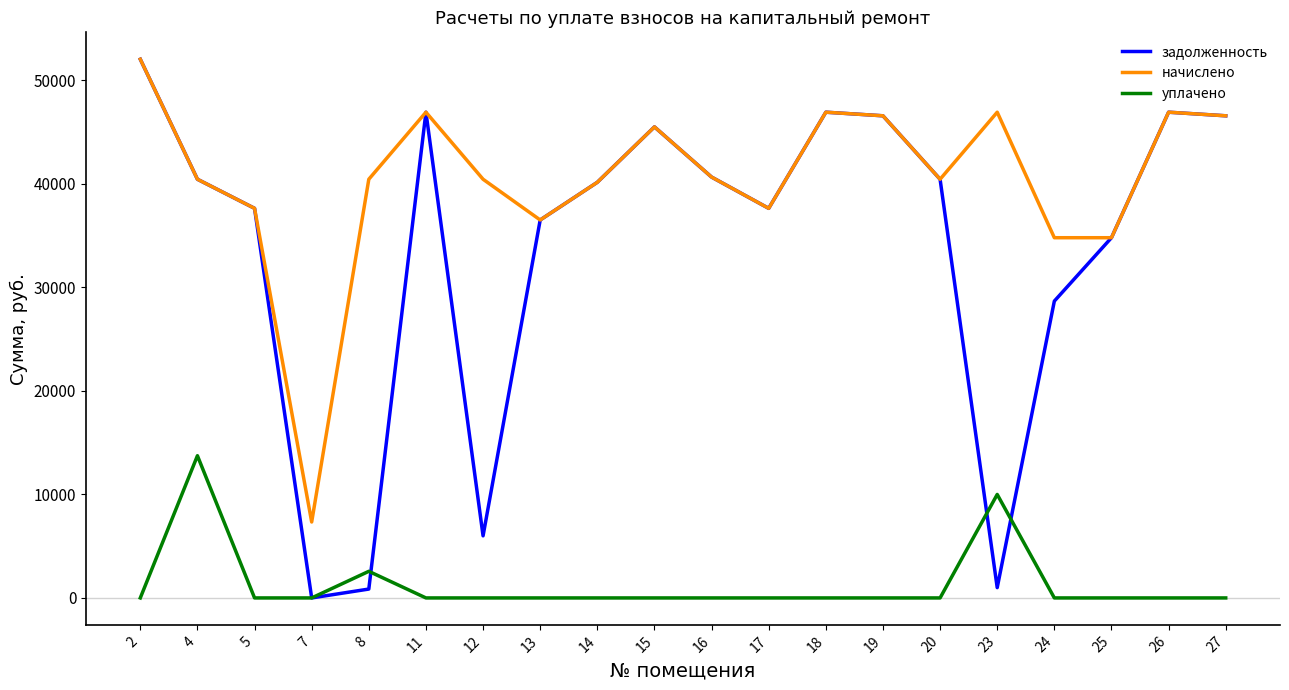

How many series are shown in this chart?

3